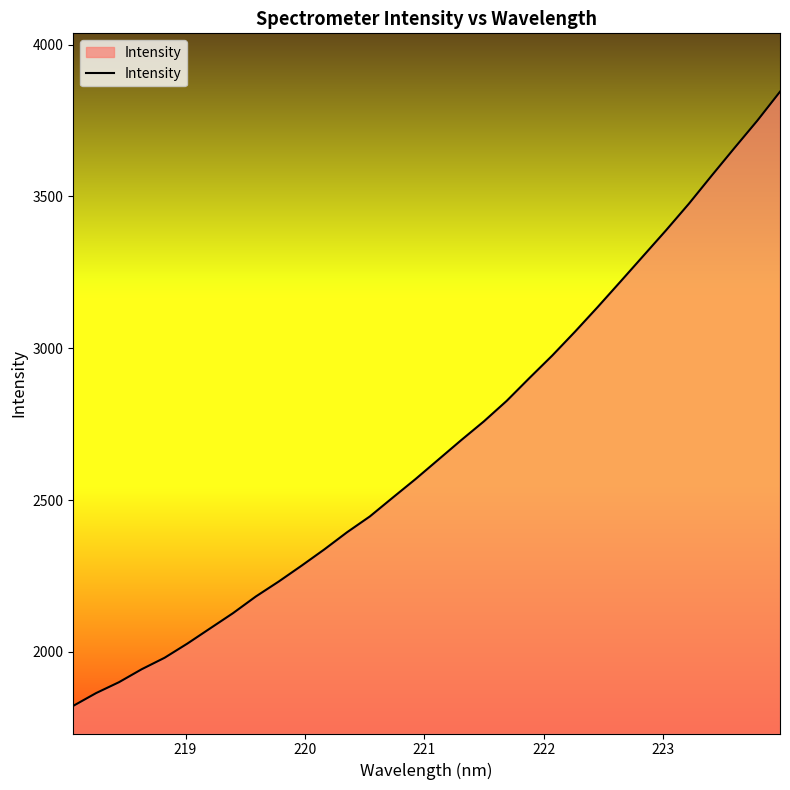

What is the difference between the maximum and minimum values?

2022.7